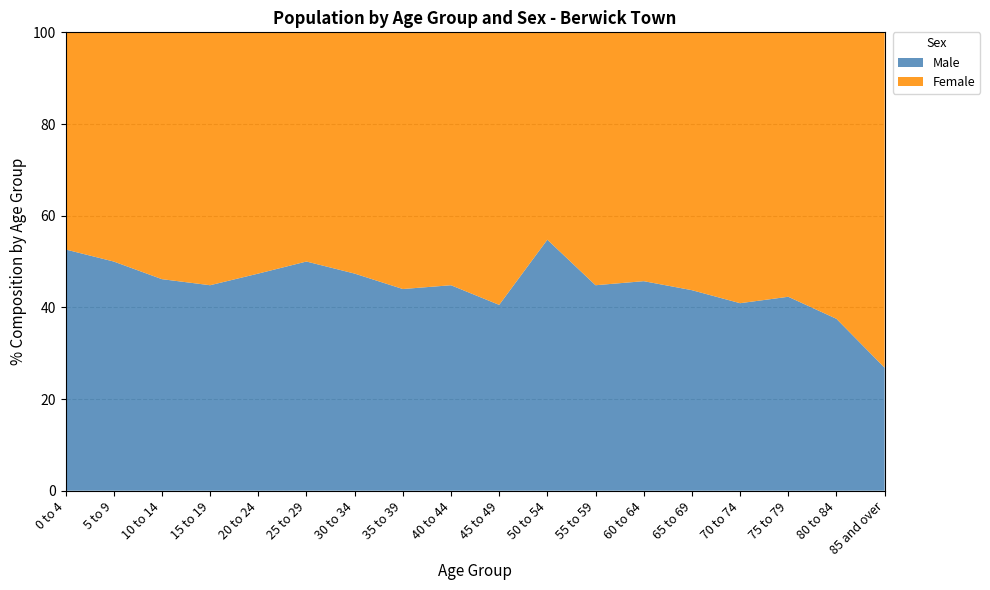

Reading left to right, what are all the values shown in this chart?

Male: 0 to 4=50	5 to 9=55	10 to 14=60	15 to 19=65	20 to 24=45	25 to 29=45	30 to 34=45	35 to 39=55	40 to 44=65	45 to 49=75	50 to 54=115	55 to 59=65	60 to 64=80	65 to 69=70	70 to 74=45	75 to 79=55	80 to 84=45	85 and over=55
Female: 0 to 4=45	5 to 9=55	10 to 14=70	15 to 19=80	20 to 24=50	25 to 29=45	30 to 34=50	35 to 39=70	40 to 44=80	45 to 49=110	50 to 54=95	55 to 59=80	60 to 64=95	65 to 69=90	70 to 74=65	75 to 79=75	80 to 84=75	85 and over=150